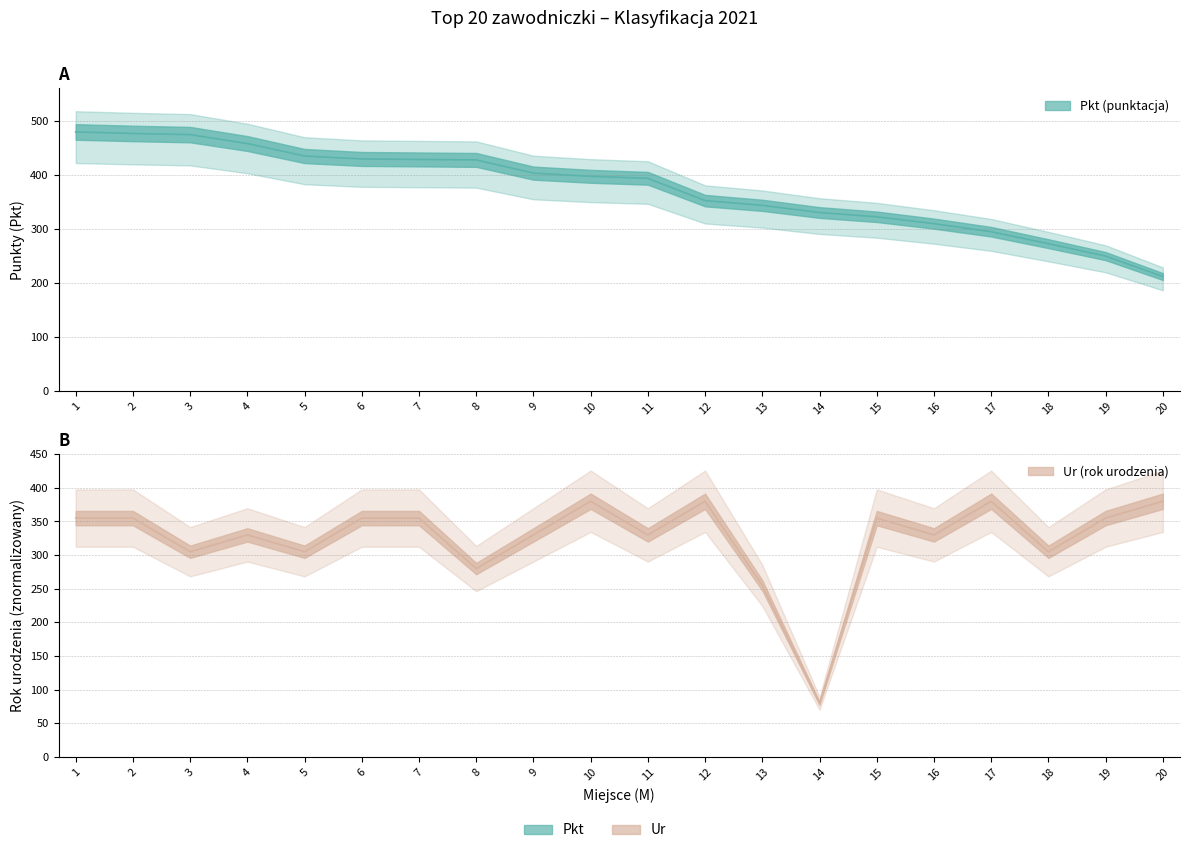

At how many categories does at least one series exceed 447?

4